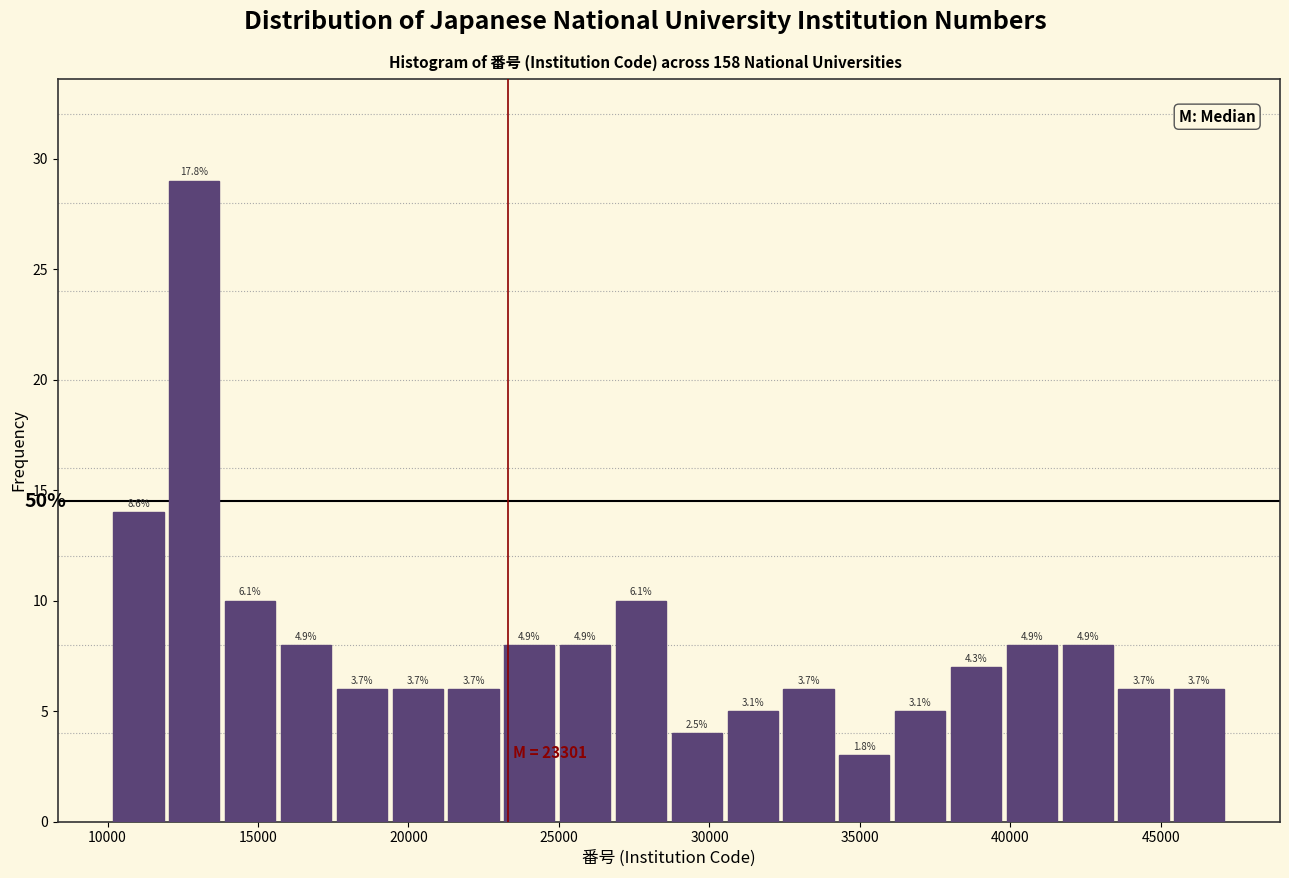

Around what value on the x-axis is the tallest bar? Give the approximate position of its centre, as read against the axis.

13000